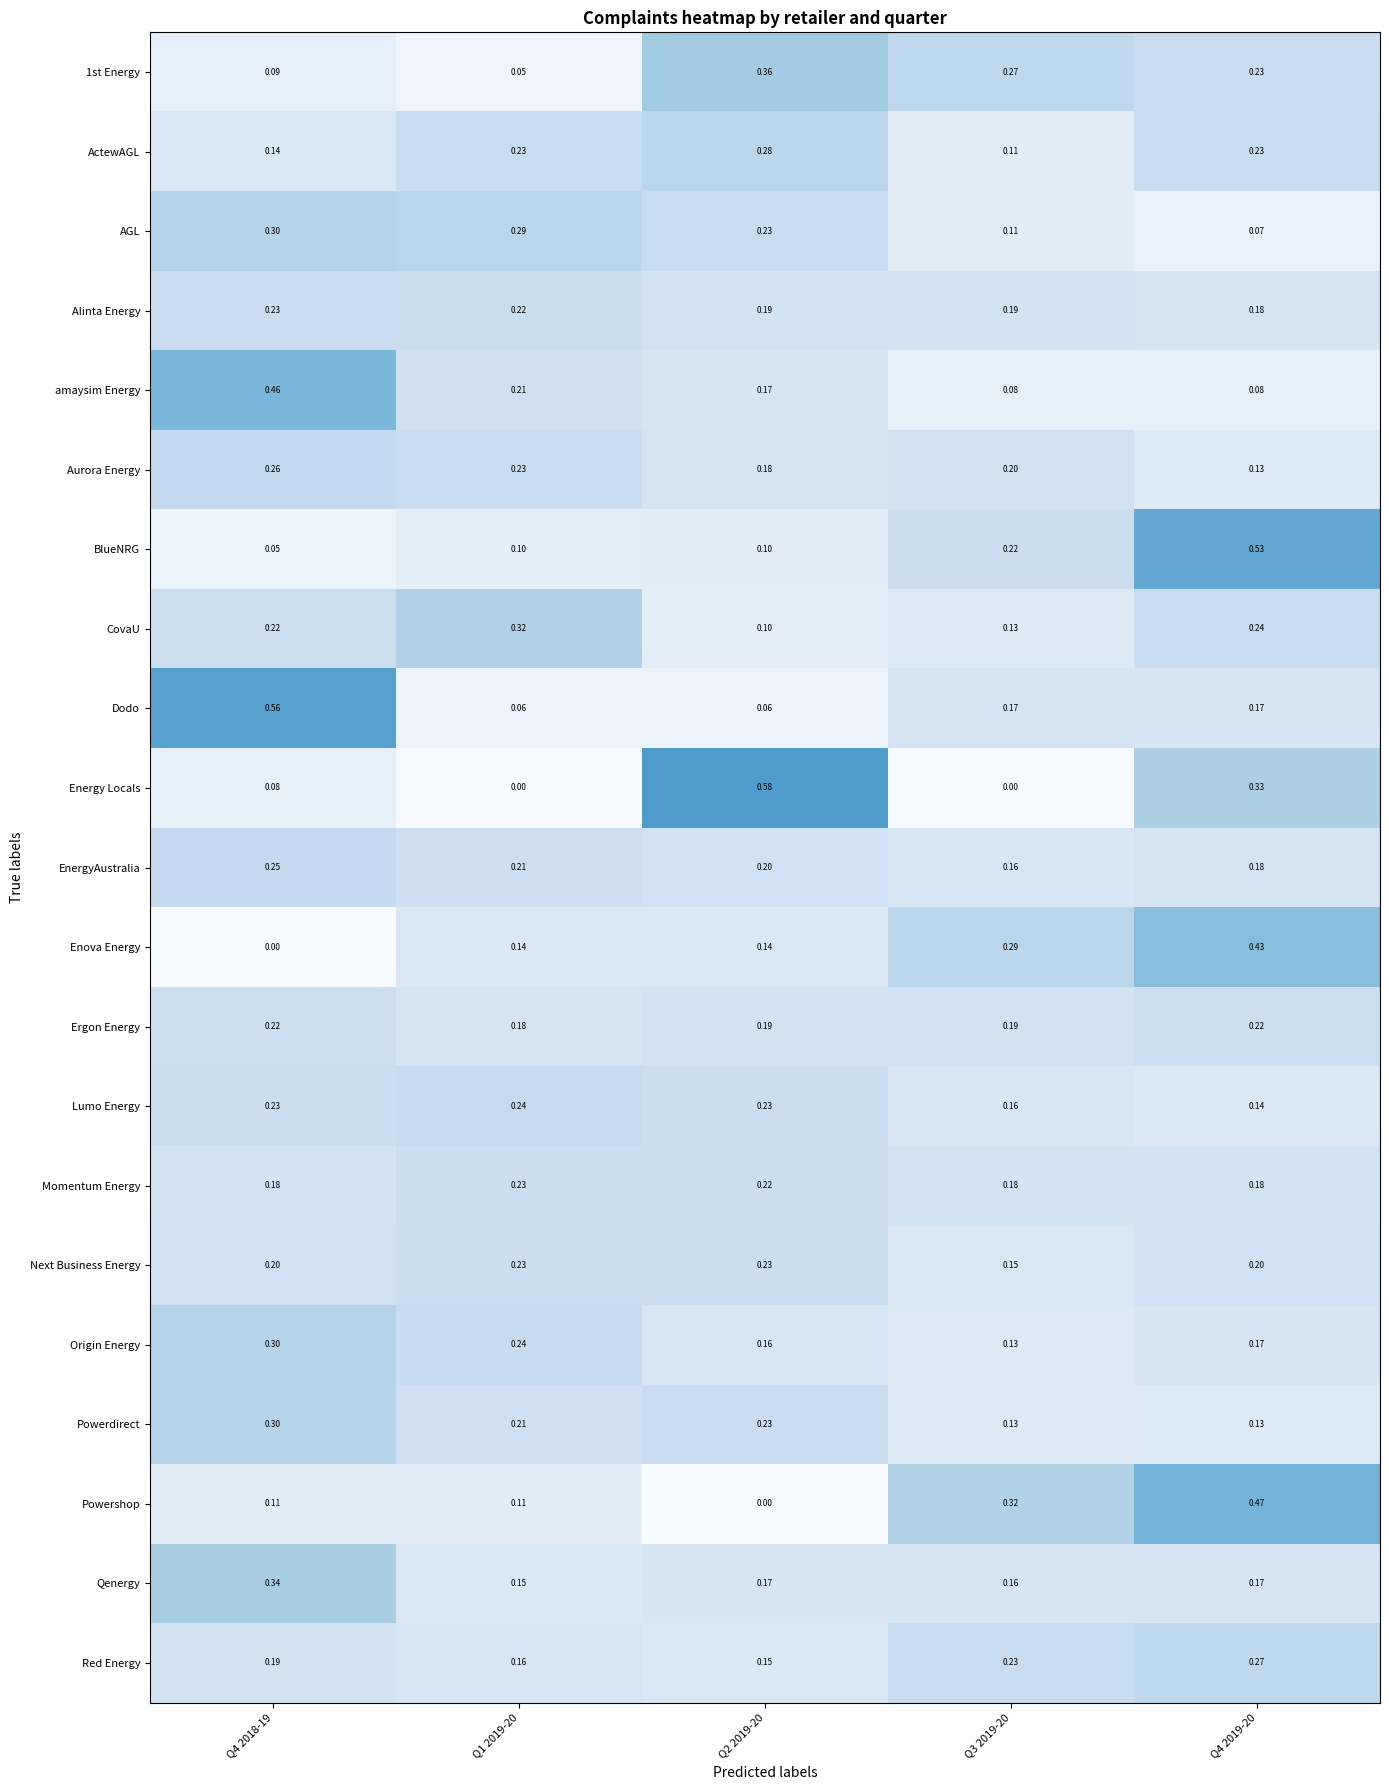

What is the difference between the highest and lowest values at Q3 2019-20?

0.3